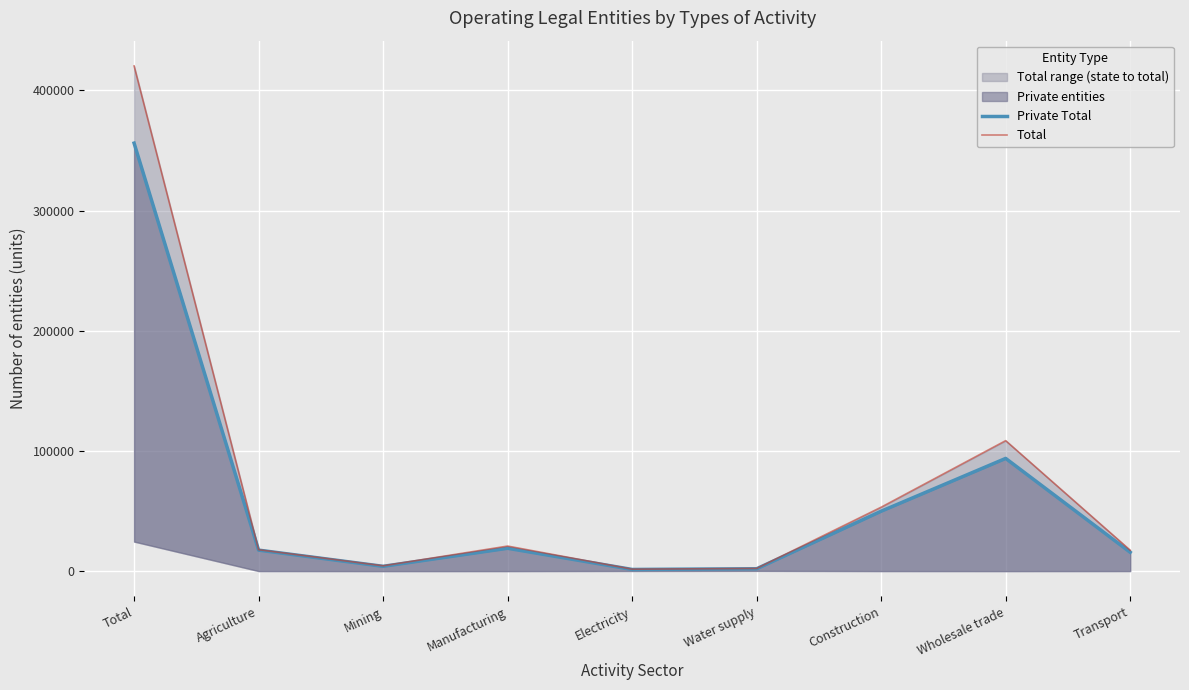

True or false: Total and Private Total cross at least once.

False